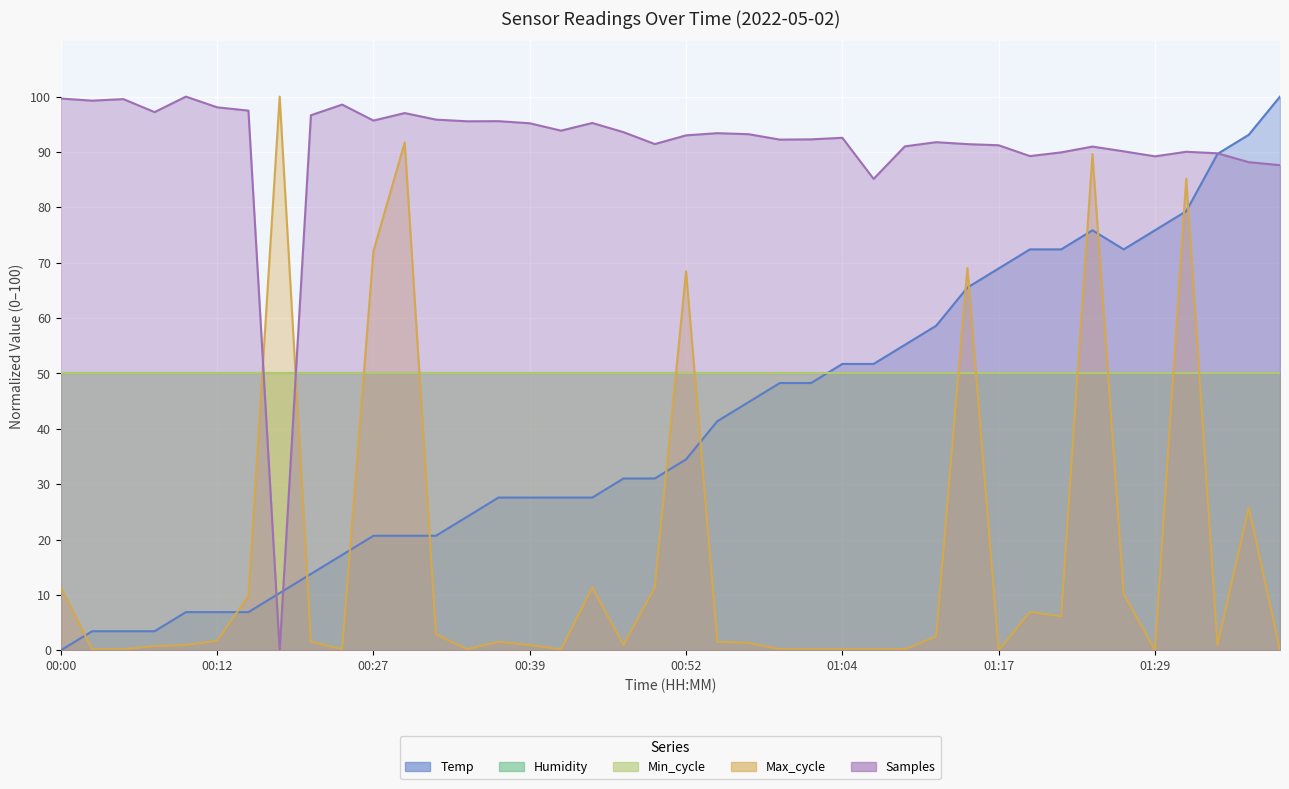

Does the chart display data point markers on the line(s)?

No